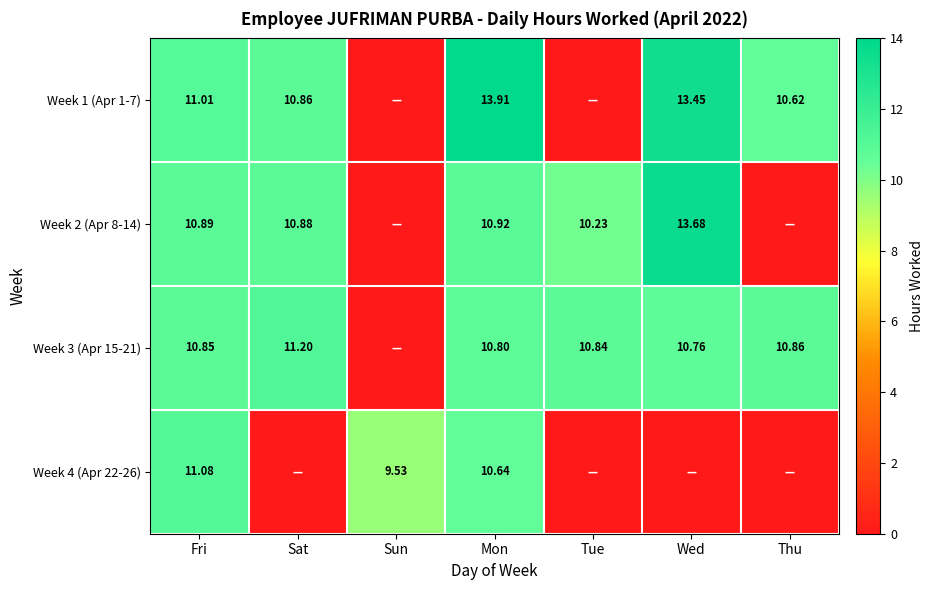

Which series has the largest range (max minus min)?

Week 1 (Apr 1-7)